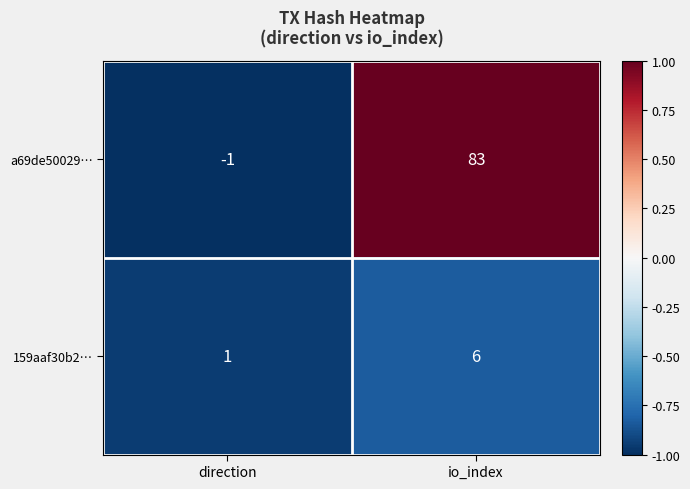

Is the value of 159aaf30b2… at direction greater than the value of a69de50029… at io_index?

No